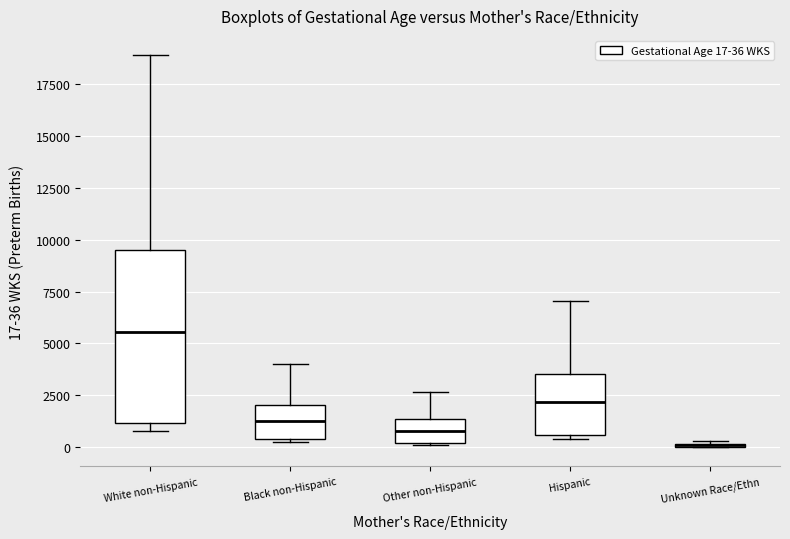

Reading left to right, transcribe this box plot: for each box, give where its median line is, the range the box spans, and where its two whiskers end, as read against the y-axis. The values are not printed on the chart, so give them approximately, as read against the axis.

White non-Hispanic: median 5500, box 1000 to 9500, whiskers 1000 (just below the box's lower edge) to 19000
Black non-Hispanic: median 1500, box 500 to 2000, whiskers 500 to 4000
Other non-Hispanic: median 1000, box 0 to 1500, whiskers 0 to 2500
Hispanic: median 2000, box 500 to 3500, whiskers 500 (just below the box's lower edge) to 7000
Unknown Race/Ethn: box collapsed to a line at 0, whiskers 0 to 500